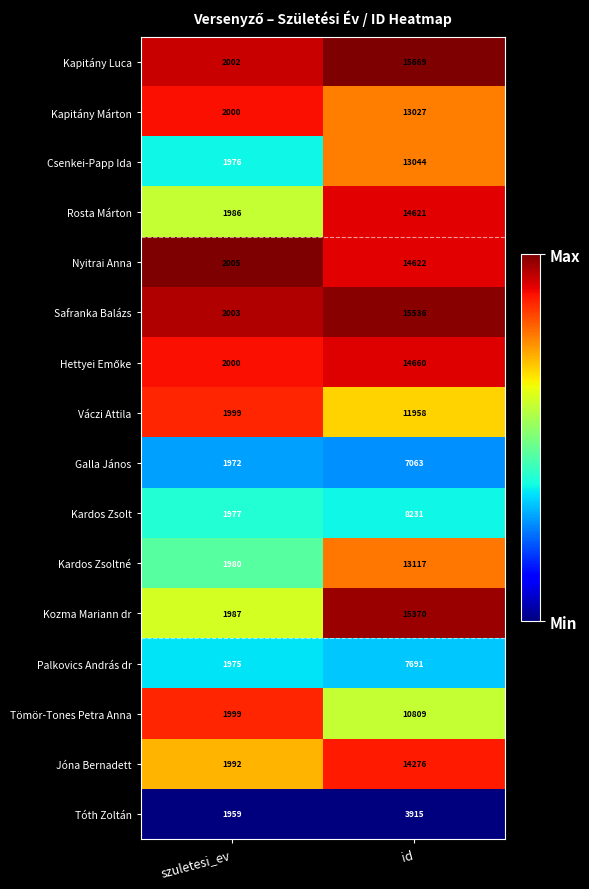

Rank the categories by Váczi Attila value from lowest to highest.

szuletesi_ev, id